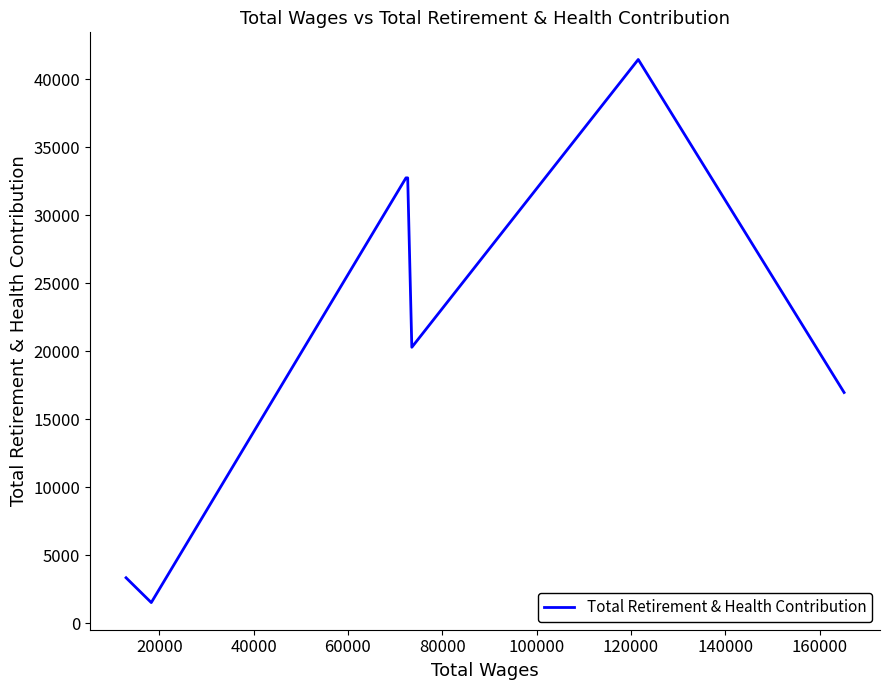

What is the sum of all values?

149035